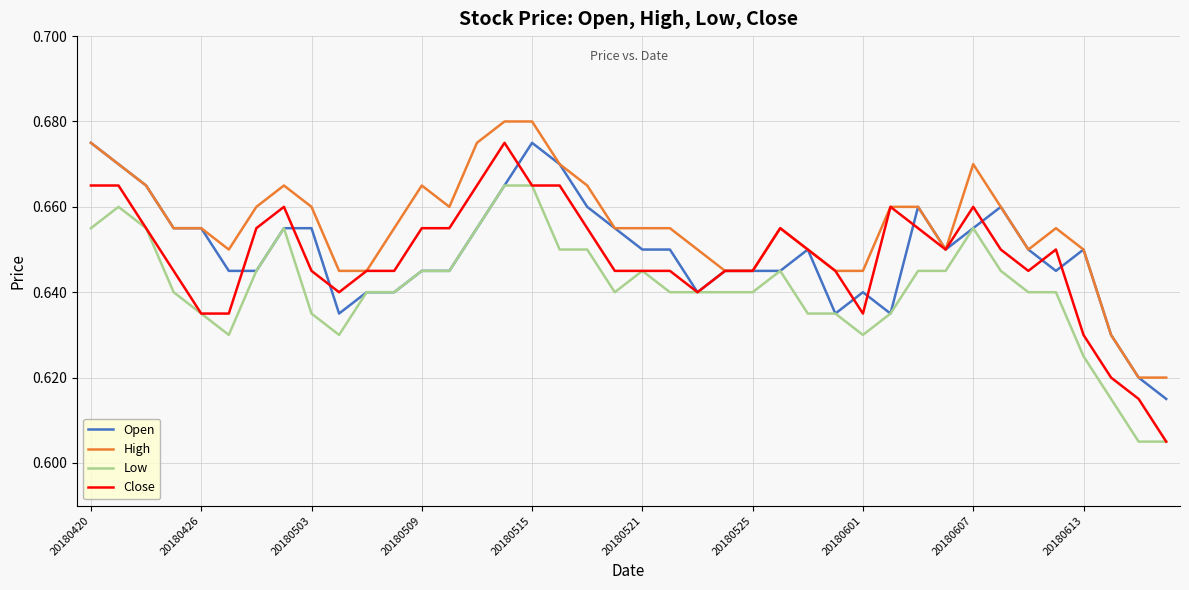

True or false: High and Low cross at least once.

False